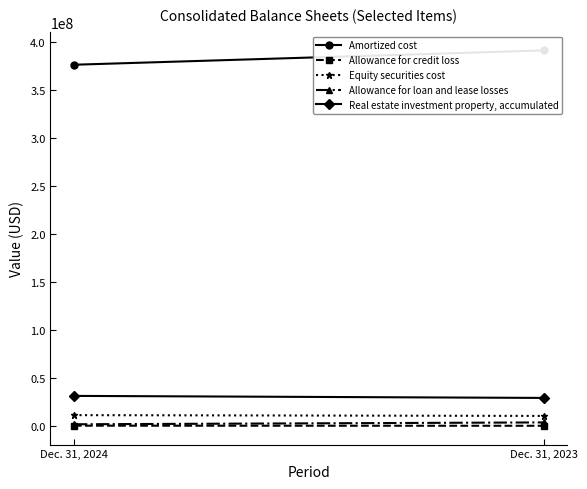

Count the Equity securities cost values in the range 10571505 to 11386454.

2